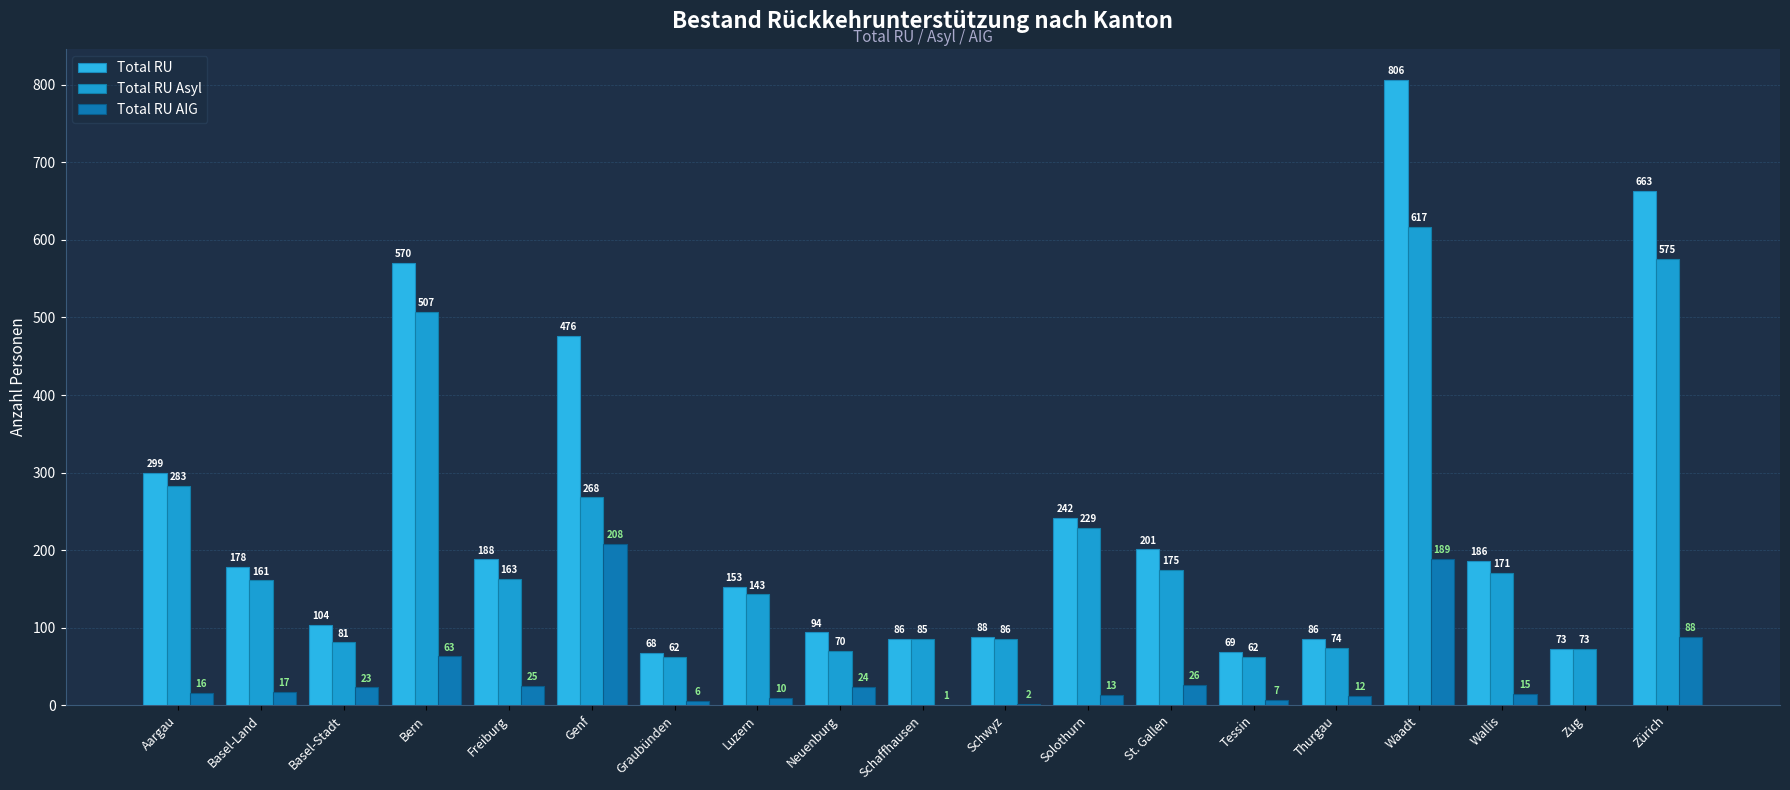

True or false: Total RU has a value of 148 at Thurgau.

False